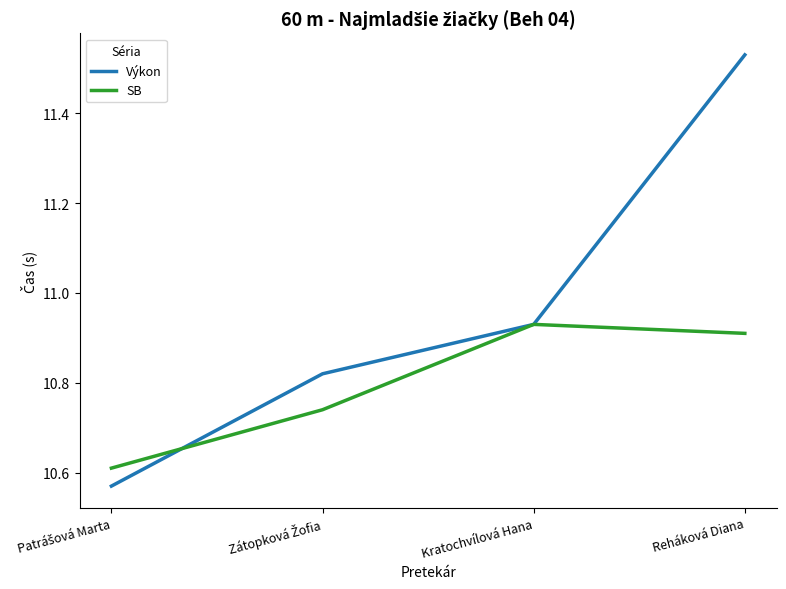

Which series changed the most between Kratochvílová Hana and Reháková Diana?

Výkon